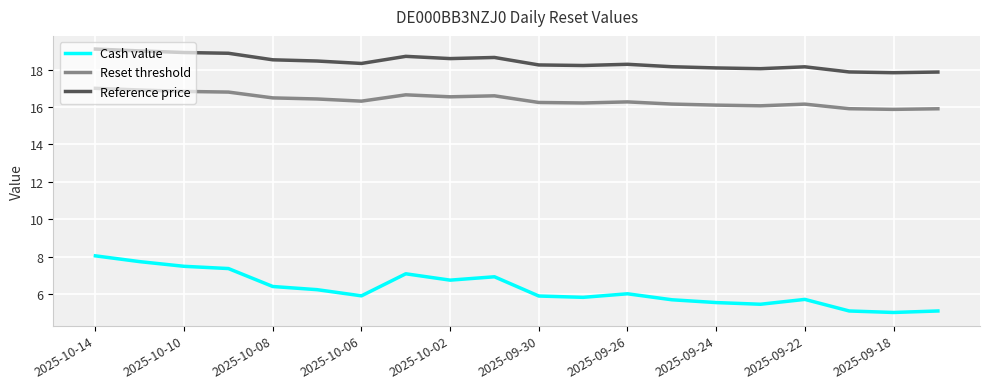

True or false: Reset threshold and Cash value intersect in this chart.

False